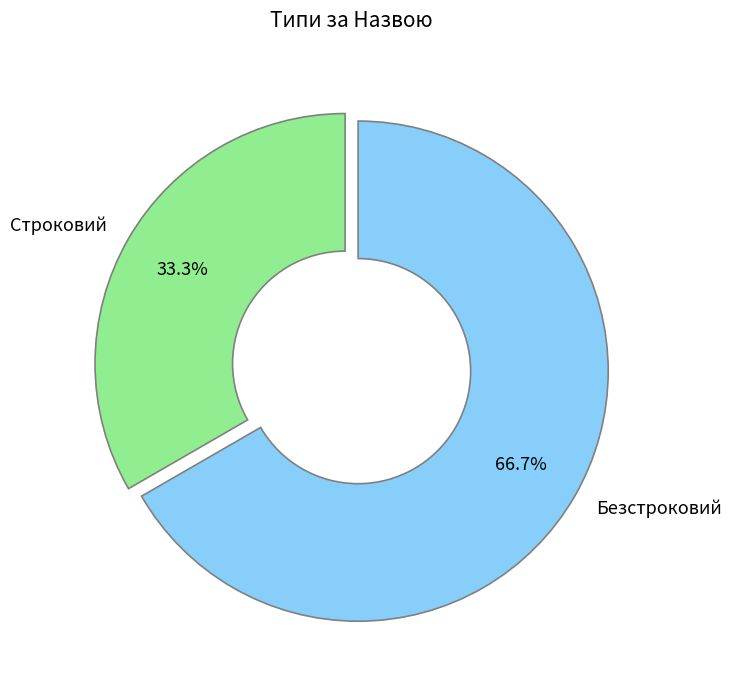

Count the number of slices in the pie.

2